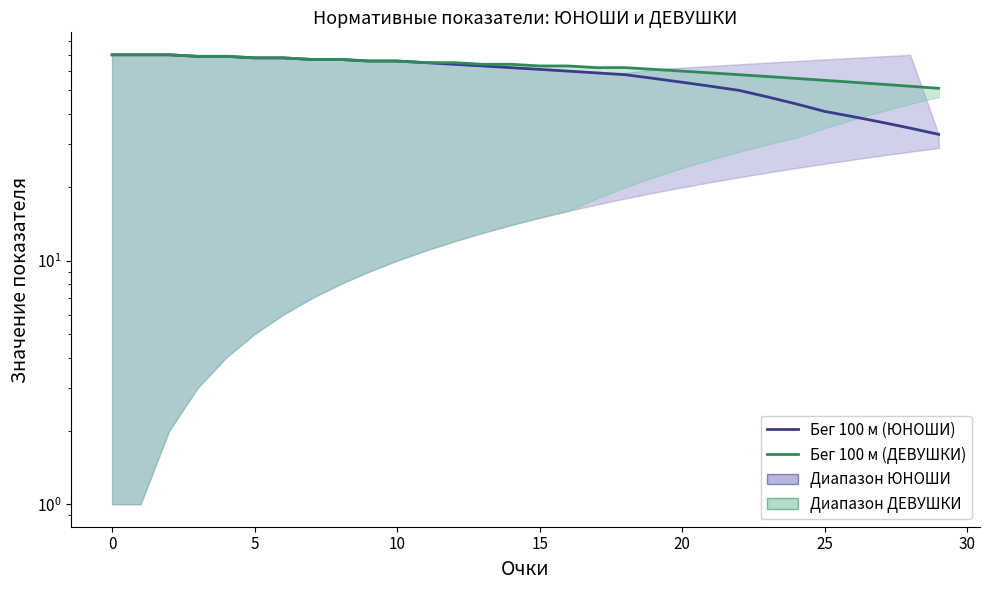

Rank the series by their maximum value, from lowest to highest.

Бег 100 м (ЮНОШИ), Бег 100 м (ДЕВУШКИ)